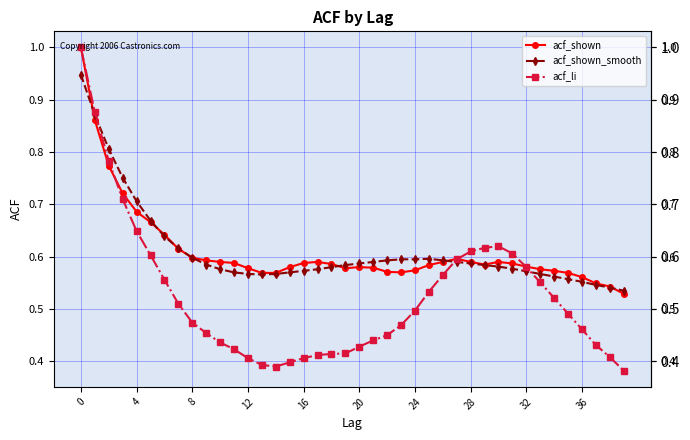

What is the maximum value for acf_li?

1.0